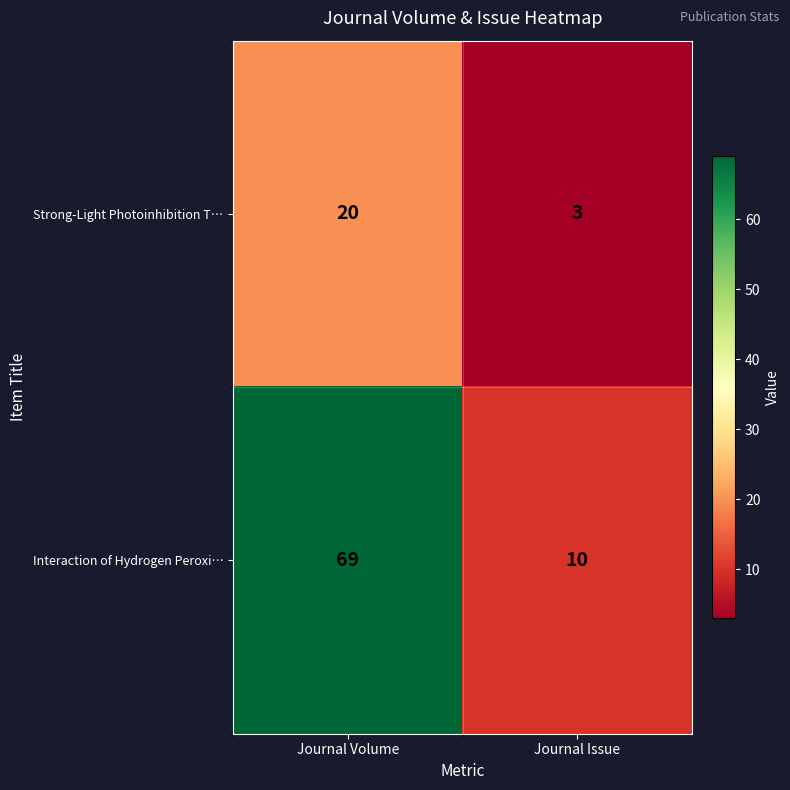

Which label corresponds to the smallest value in the chart?

Journal Issue